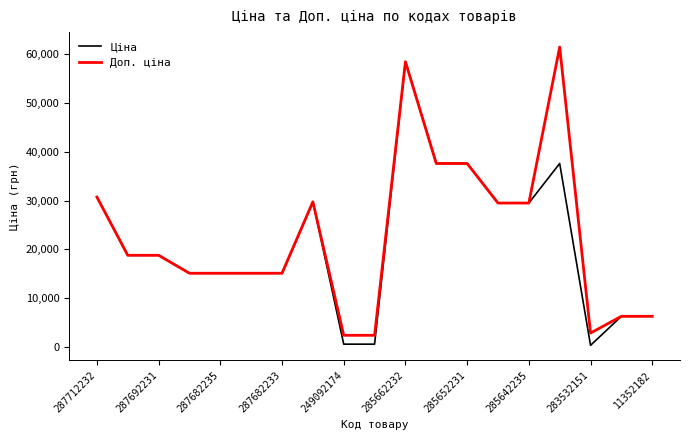

What is the highest value of the Ціна series?

58426.5